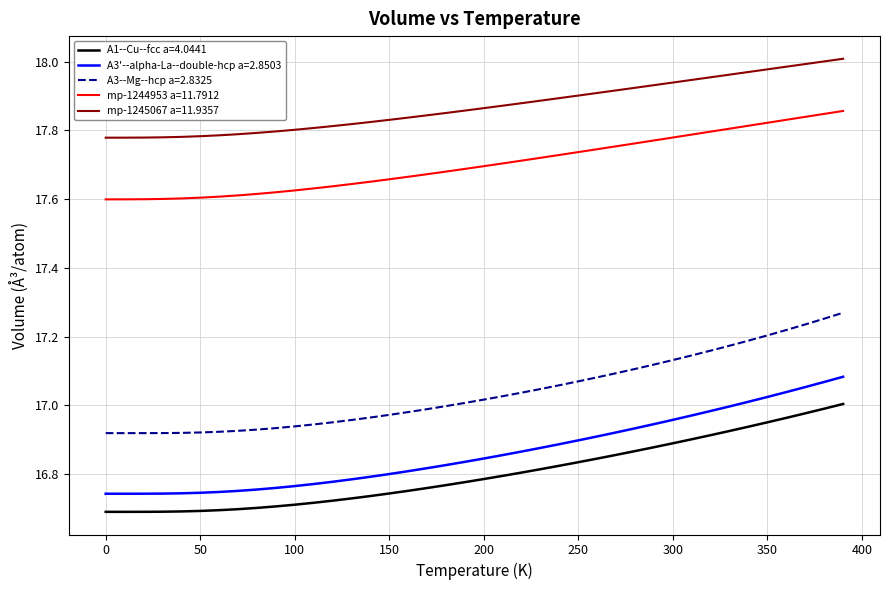

Which series has the widest spread of values?

A3--Mg--hcp a=2.8325